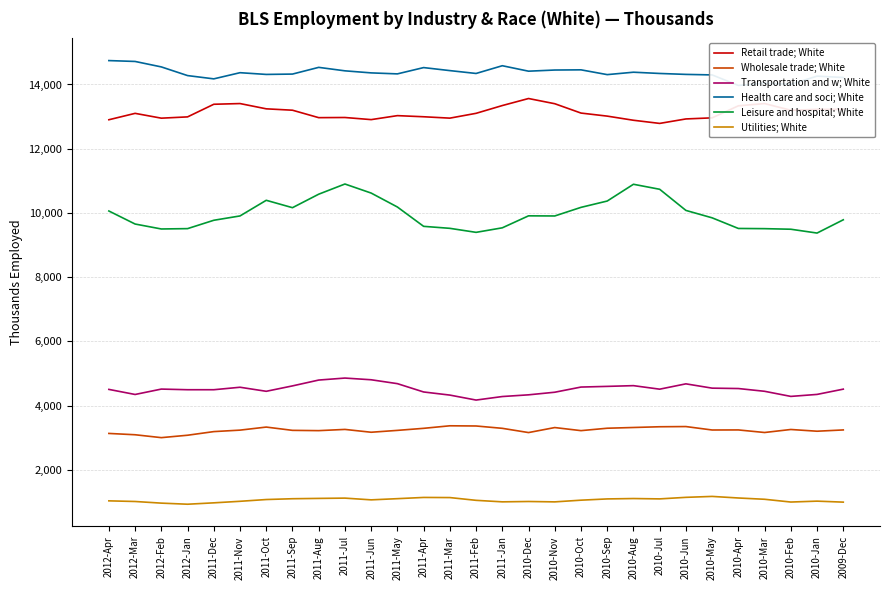

True or false: Transportation and w; White has a value of 4533 at 2010-Apr.

True